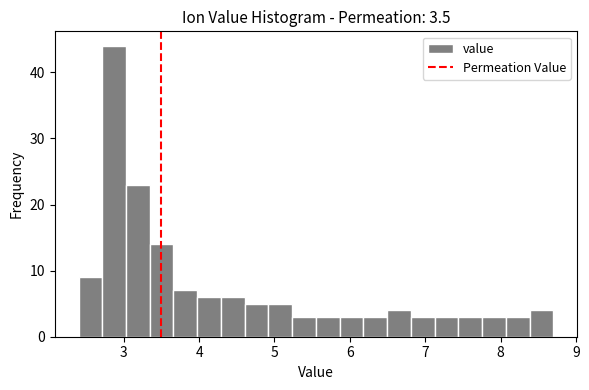

Around what value on the x-axis is the tallest bar? Give the approximate position of its centre, as read against the axis.

2.9